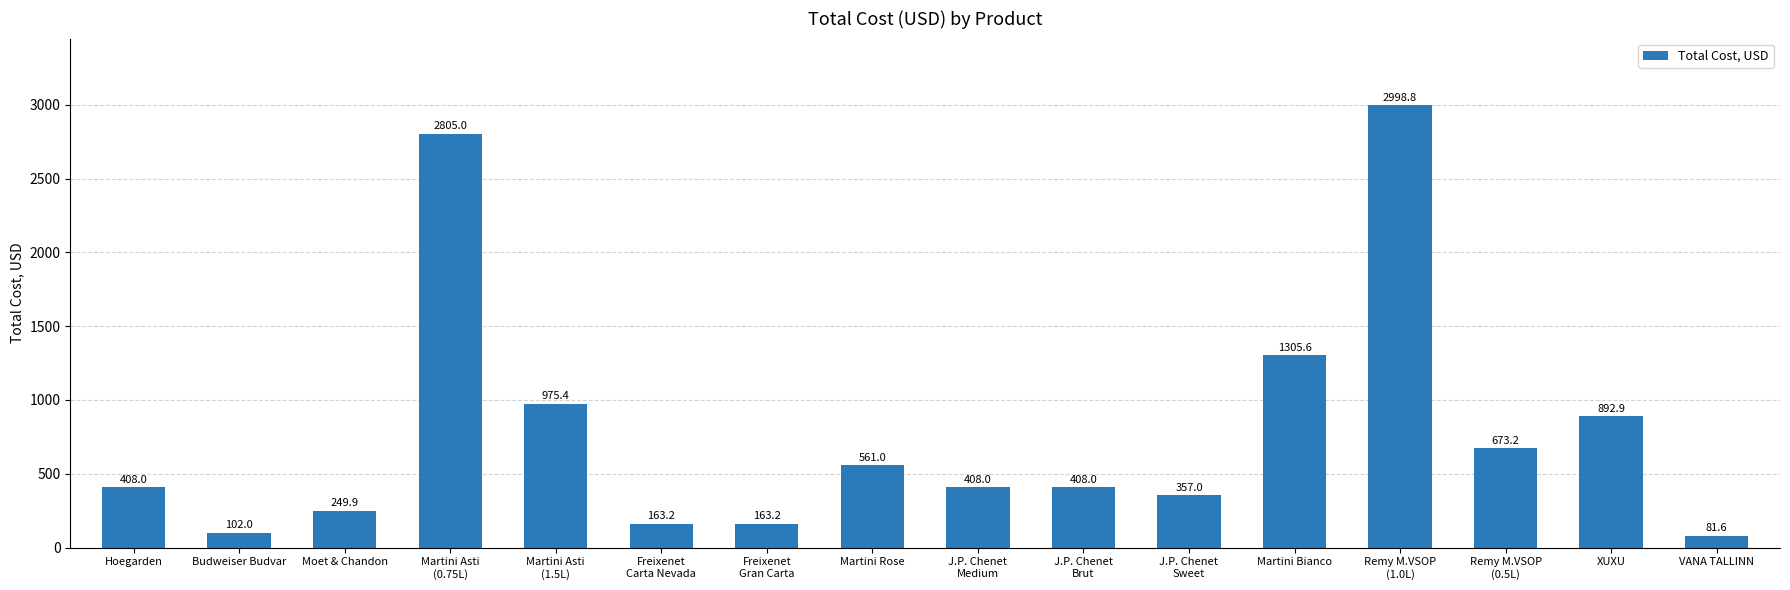

What is the ratio of the value at VANA TALLINN to the value at Budweiser Budvar?

0.8